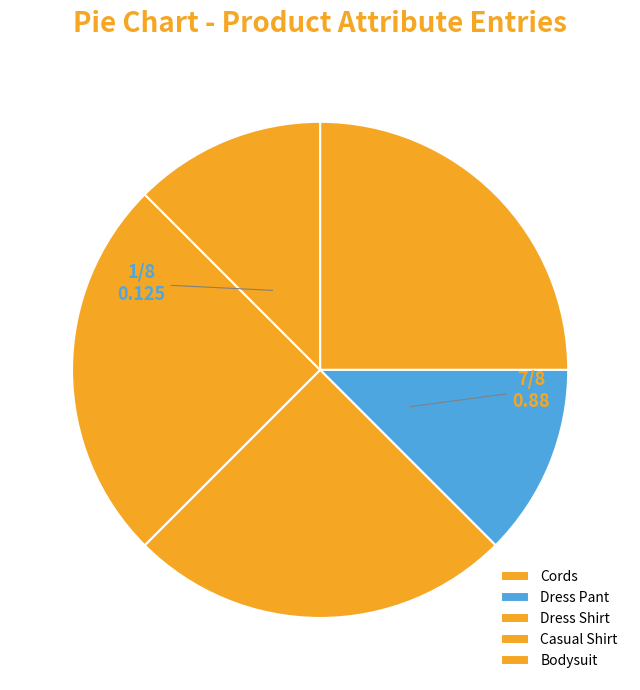

To the nearest percent, what is the average slice percentage?

20%